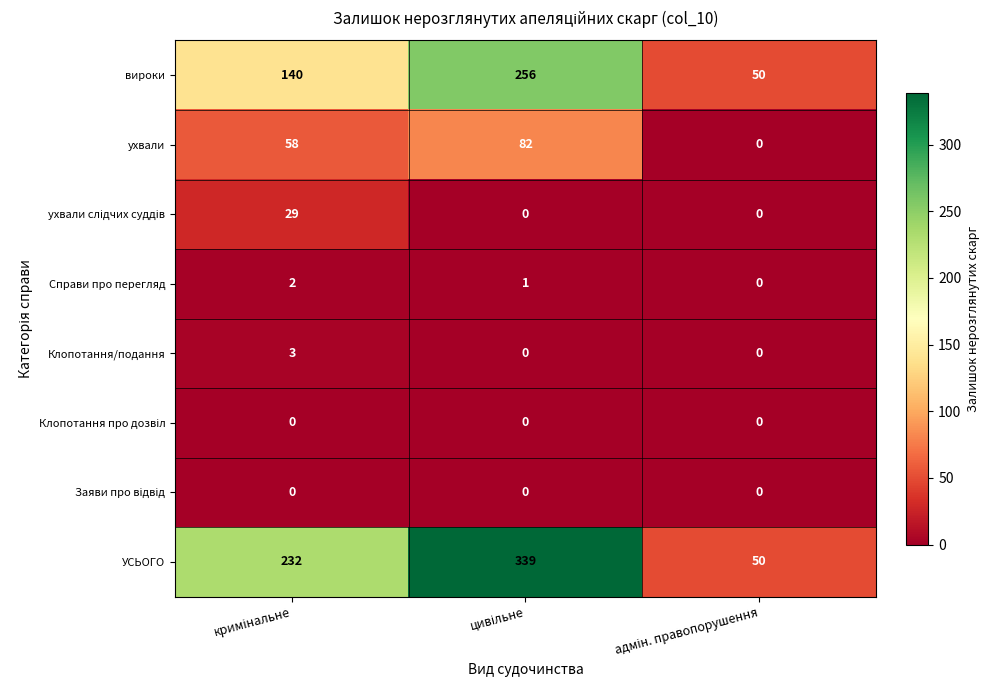

Which series has the largest range (max minus min)?

УСЬОГО